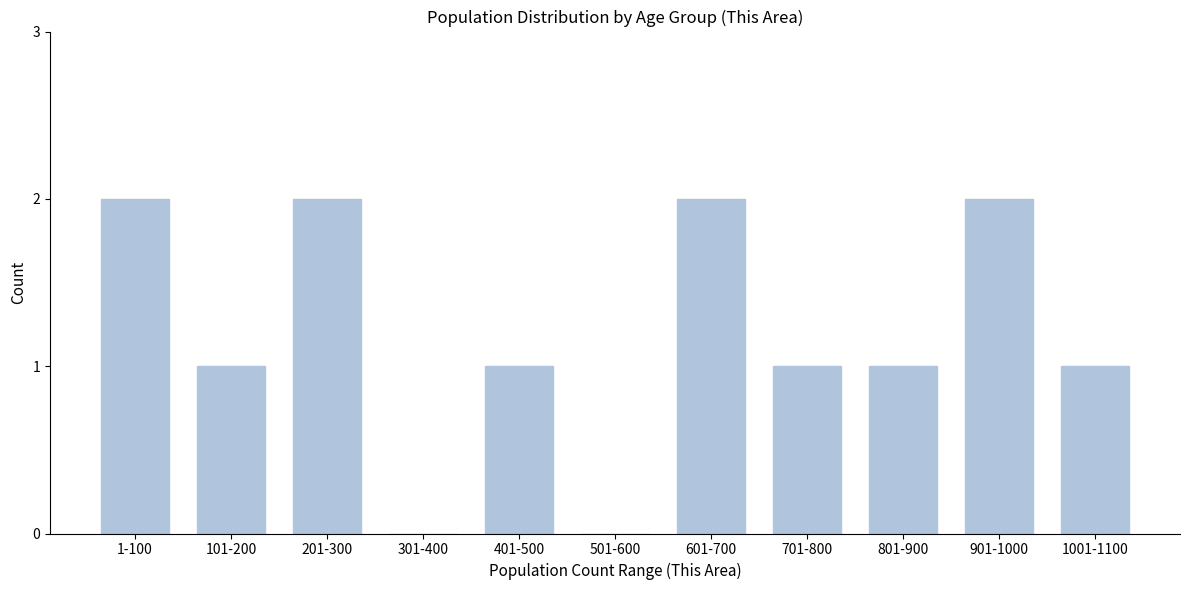

Reading left to right, what are all the values shown in this chart?

1-100=2	101-200=1	201-300=2	301-400=0	401-500=1	501-600=0	601-700=2	701-800=1	801-900=1	901-1000=2	1001-1100=1